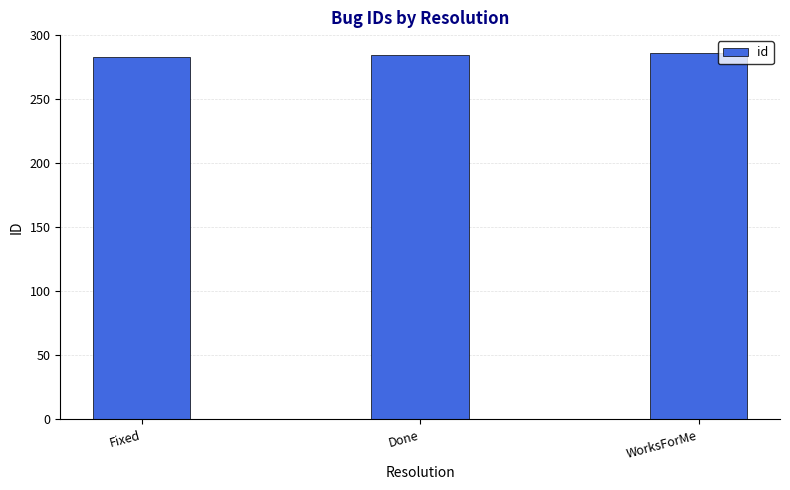

How many distinct data groups are displayed?

1